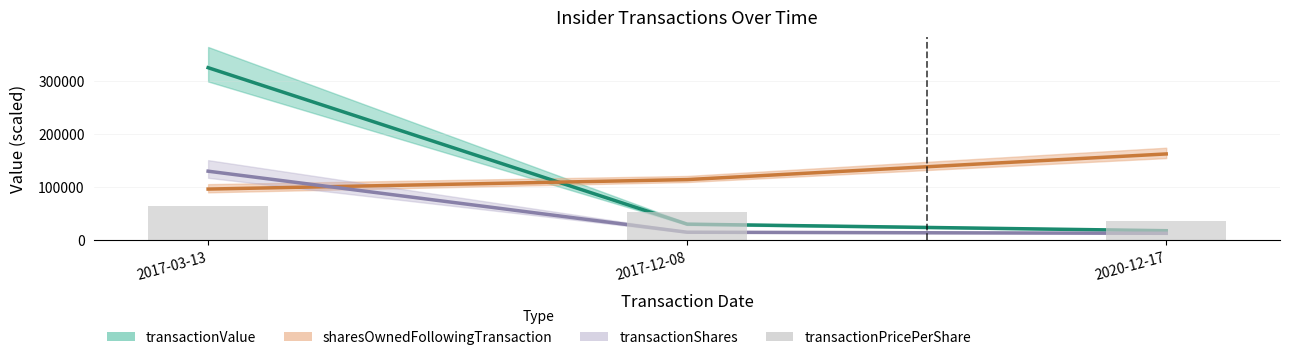

The chart shows a value of 64912.6 at 2017-03-13. True or false?

True